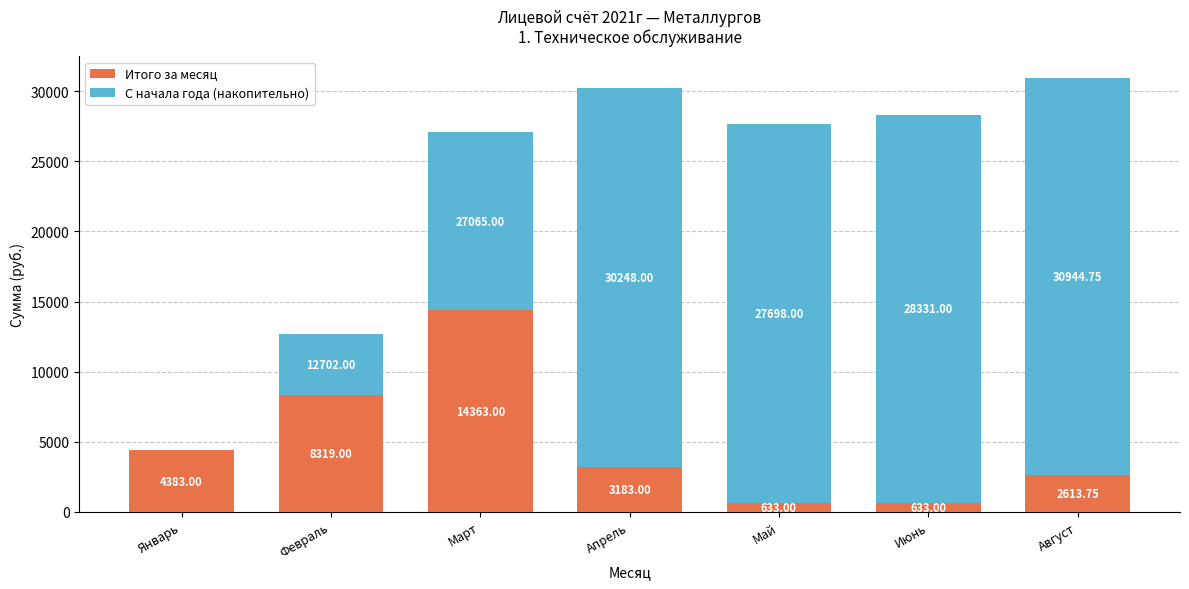

At which label is Итого за месяц closest to 7498?

Февраль